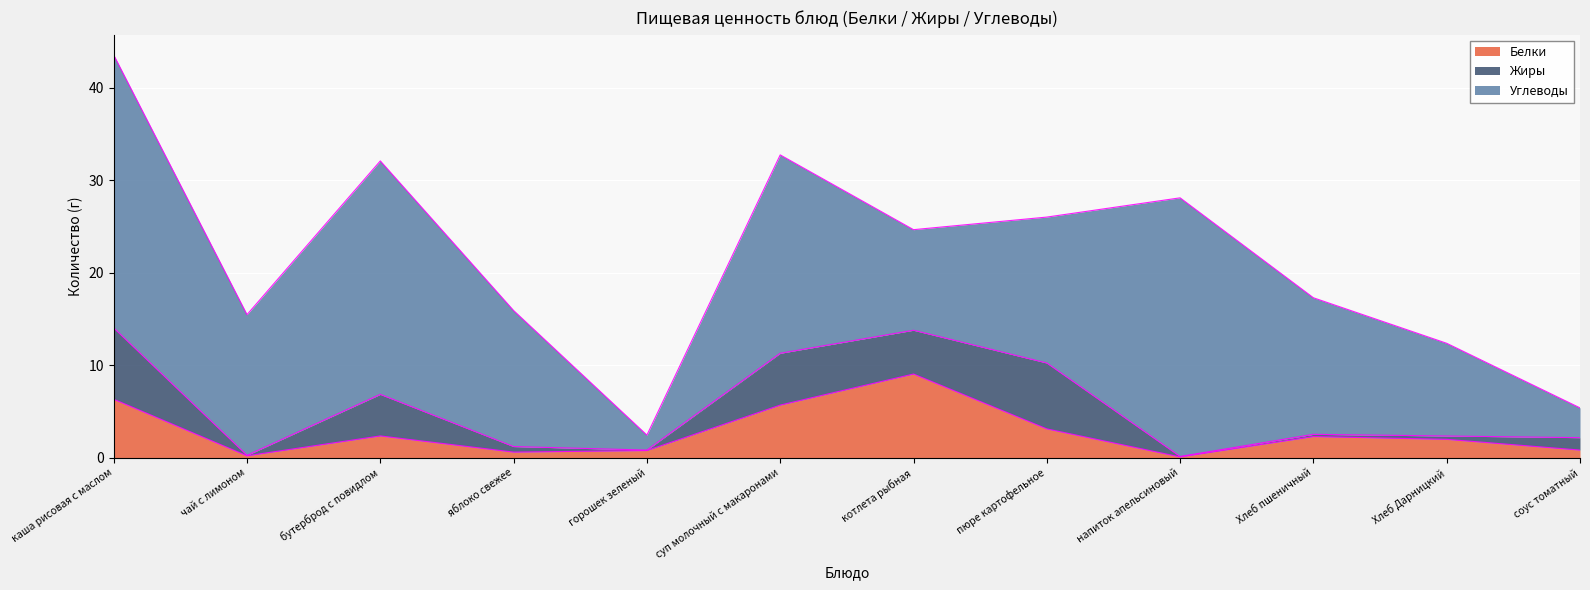

True or false: Жиры and Углеводы intersect in this chart.

False